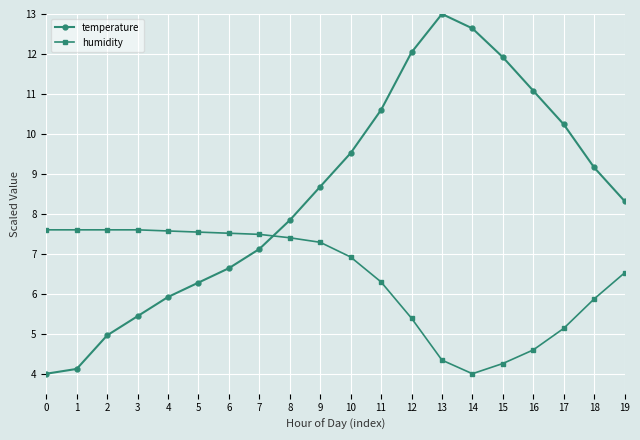

List the series in order of their overall mean, lowest first.

humidity, temperature